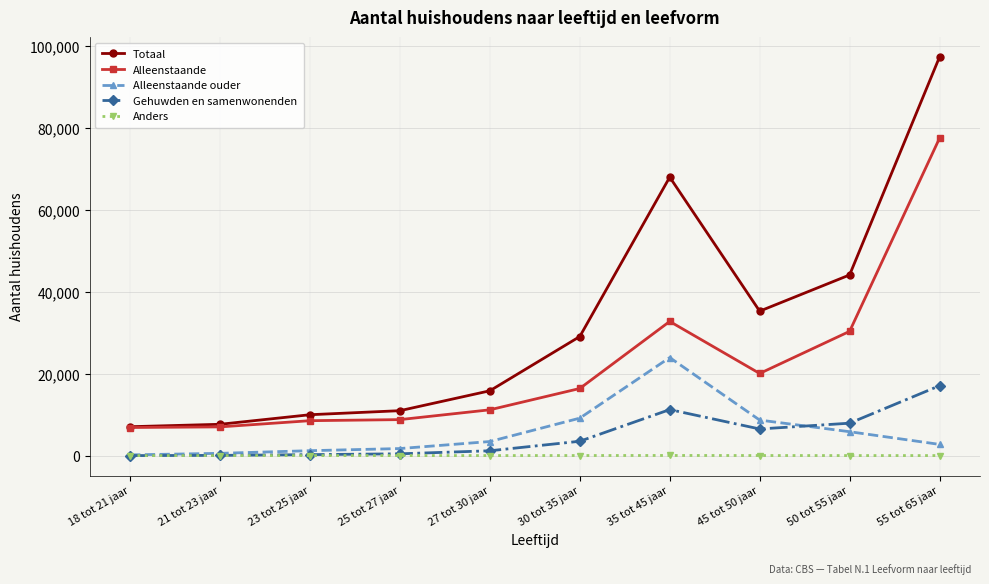

True or false: Alleenstaande has a value of 6668 at 30 tot 35 jaar.

False